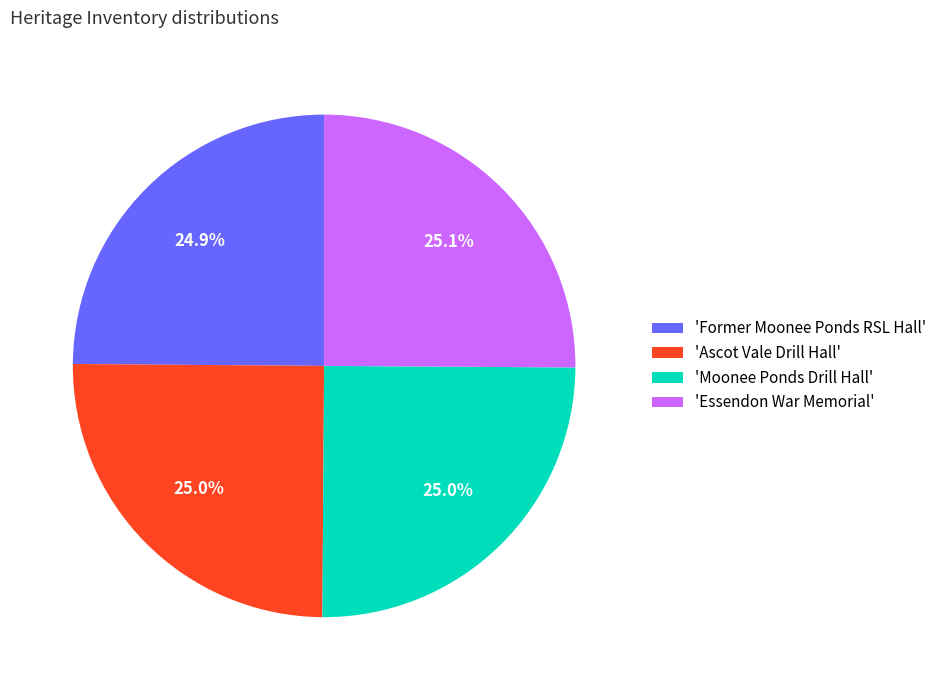

Combined, what portion of the pie is 'Moonee Ponds Drill Hall' and 'Ascot Vale Drill Hall'?

50.0%